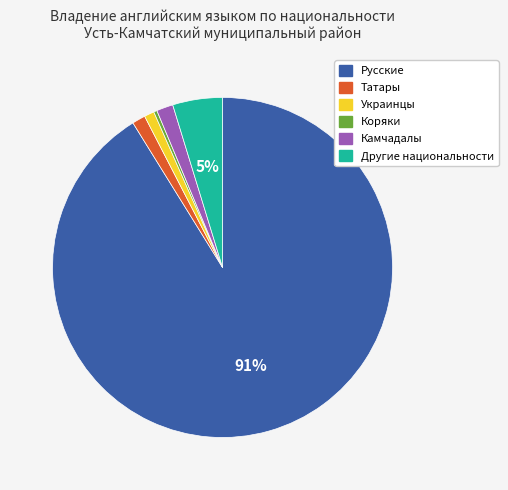

To the nearest percent, what percentage of the pie is Татары?

1%